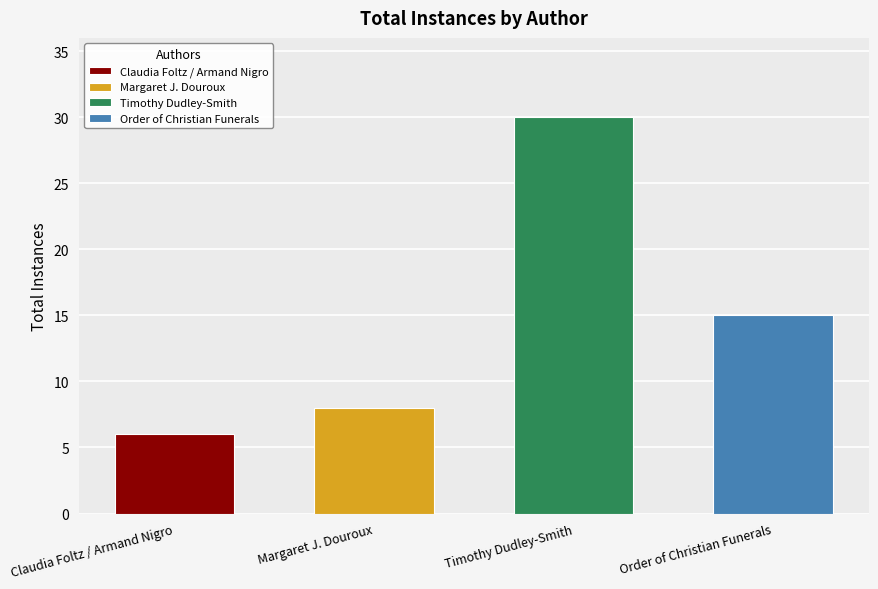

The chart shows a value of 6 at Claudia Foltz / Armand Nigro. True or false?

True